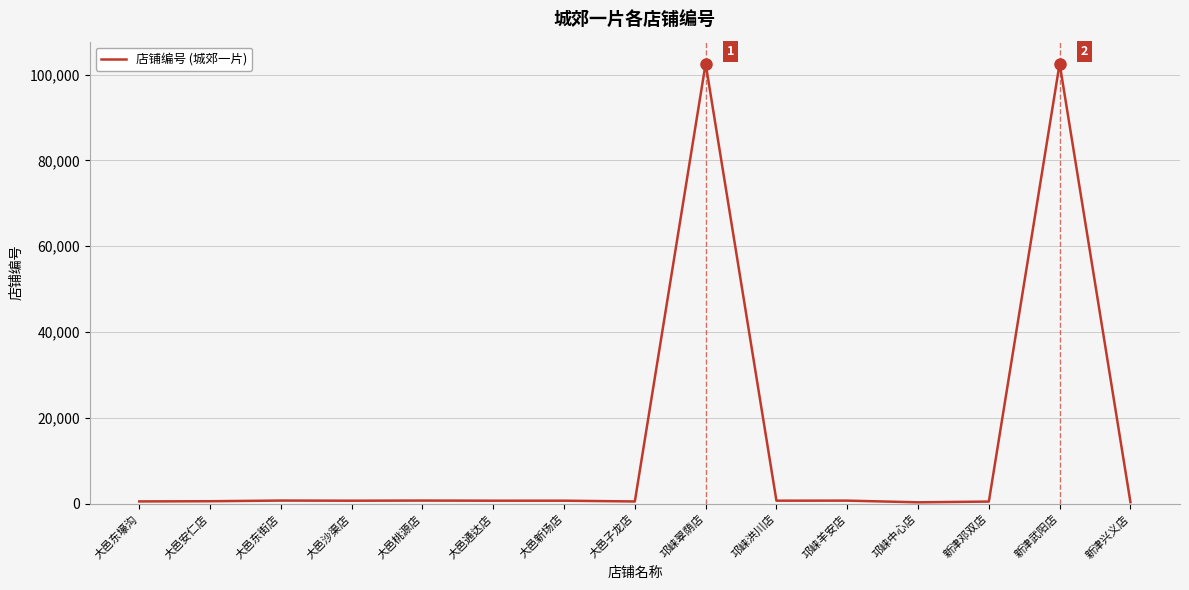

What is the difference between the maximum and minimum values?

102226